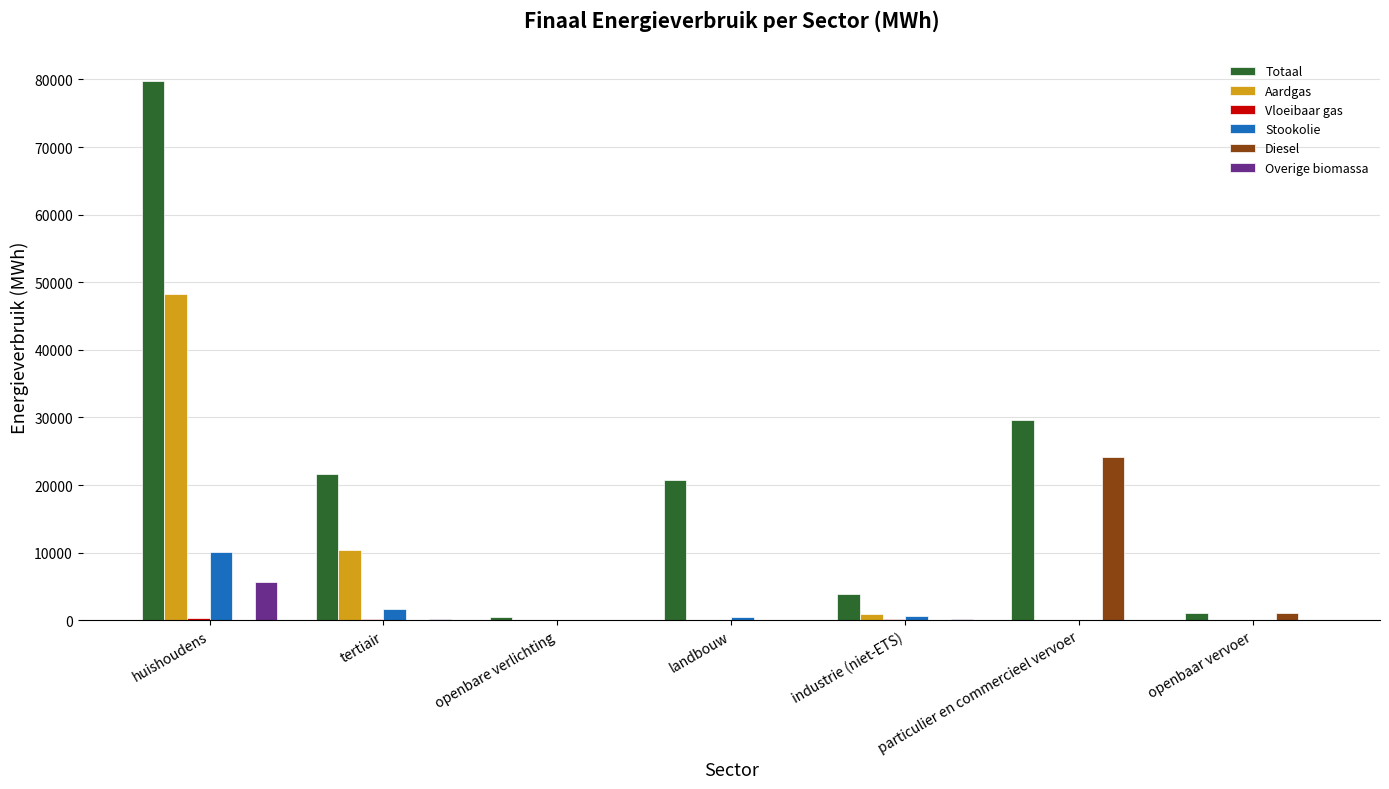

Which category has the highest value across all series?

huishoudens